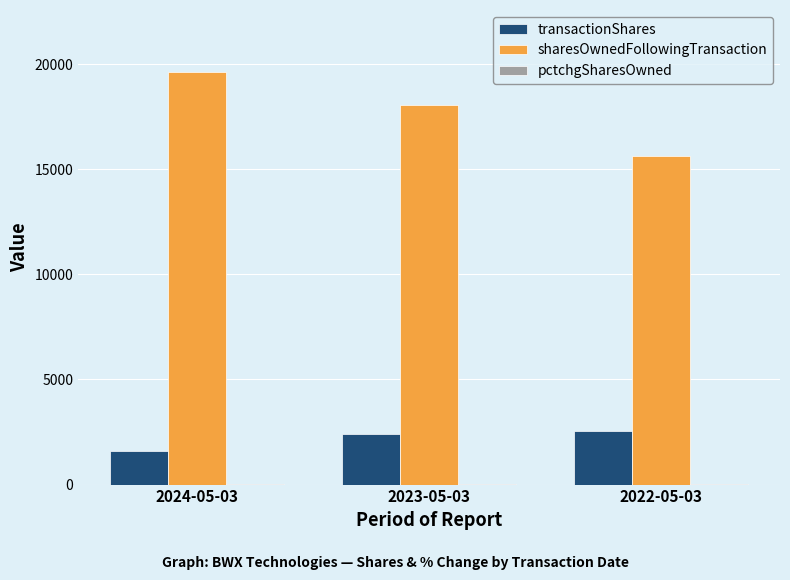

Which series has the largest total across all categories?

sharesOwnedFollowingTransaction